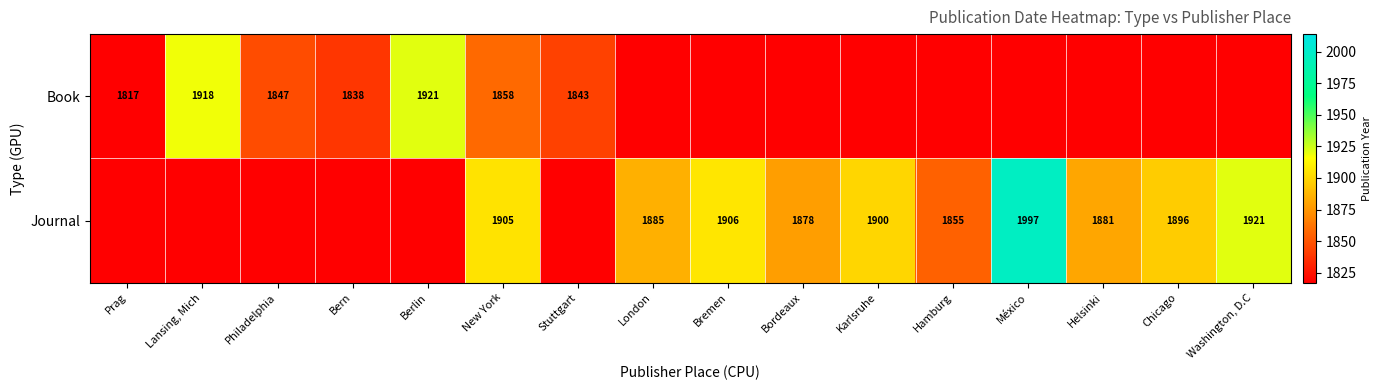

Is the value of Book at Philadelphia greater than the value of Journal at New York?

No